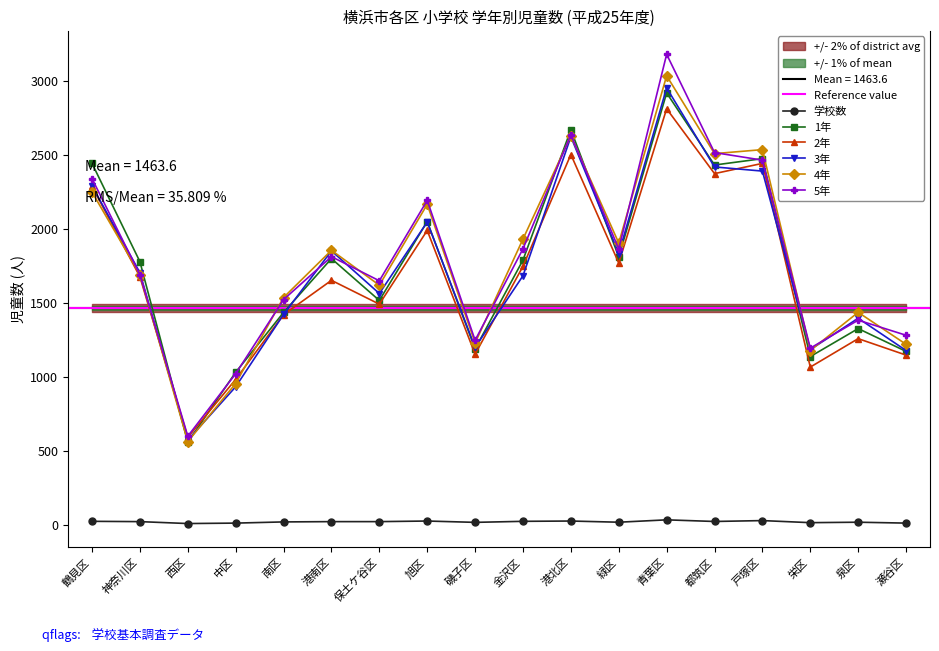

What are all the series names shown in the legend?

学校数, 1年, 2年, 3年, 4年, 5年